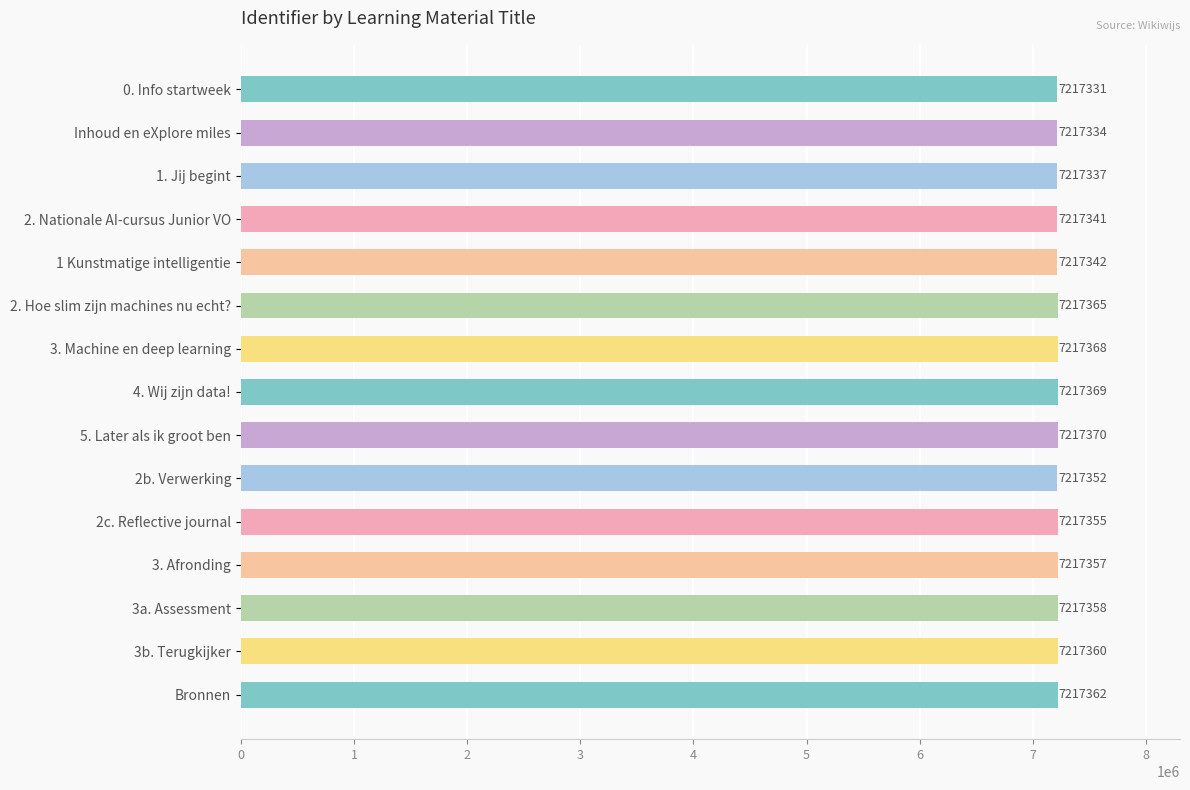

How many data points are less than 7217357?

7